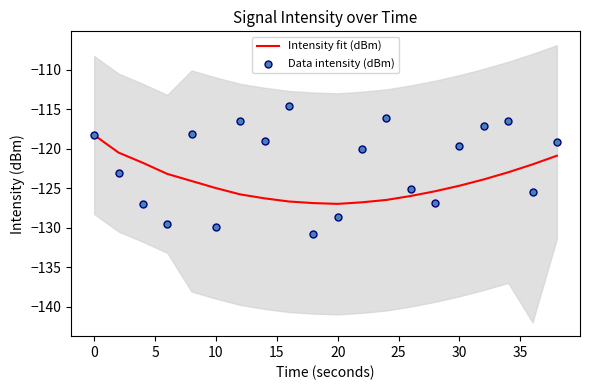

Which series reaches the maximum Y coordinate?

Data intensity (dBm)